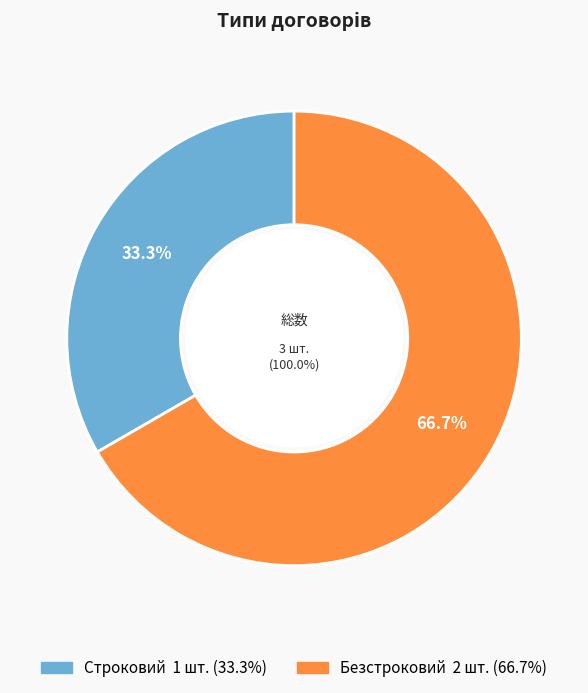

The Безстроковий slice represents 79% of the pie. True or false?

False